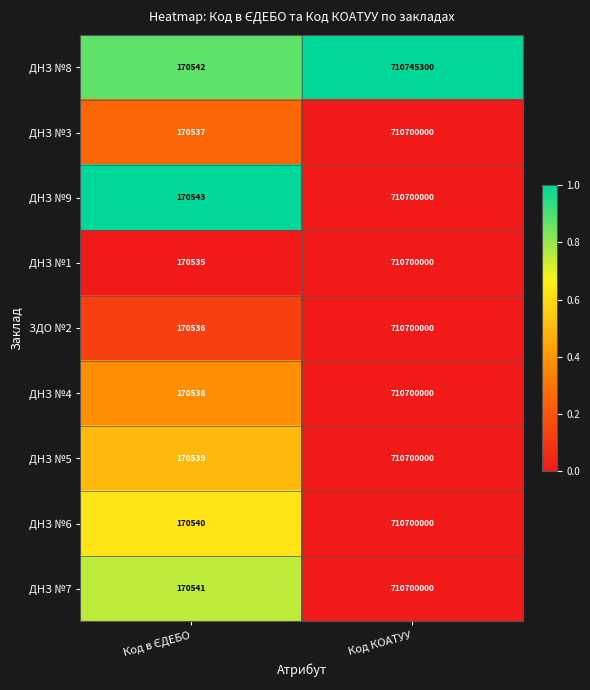

Reading left to right, transcribe all the data shown in this chart.

ДНЗ №8: 170542	710745300
ДНЗ №3: 170537	710700000
ДНЗ №9: 170543	710700000
ДНЗ №1: 170535	710700000
ЗДО №2: 170536	710700000
ДНЗ №4: 170538	710700000
ДНЗ №5: 170539	710700000
ДНЗ №6: 170540	710700000
ДНЗ №7: 170541	710700000